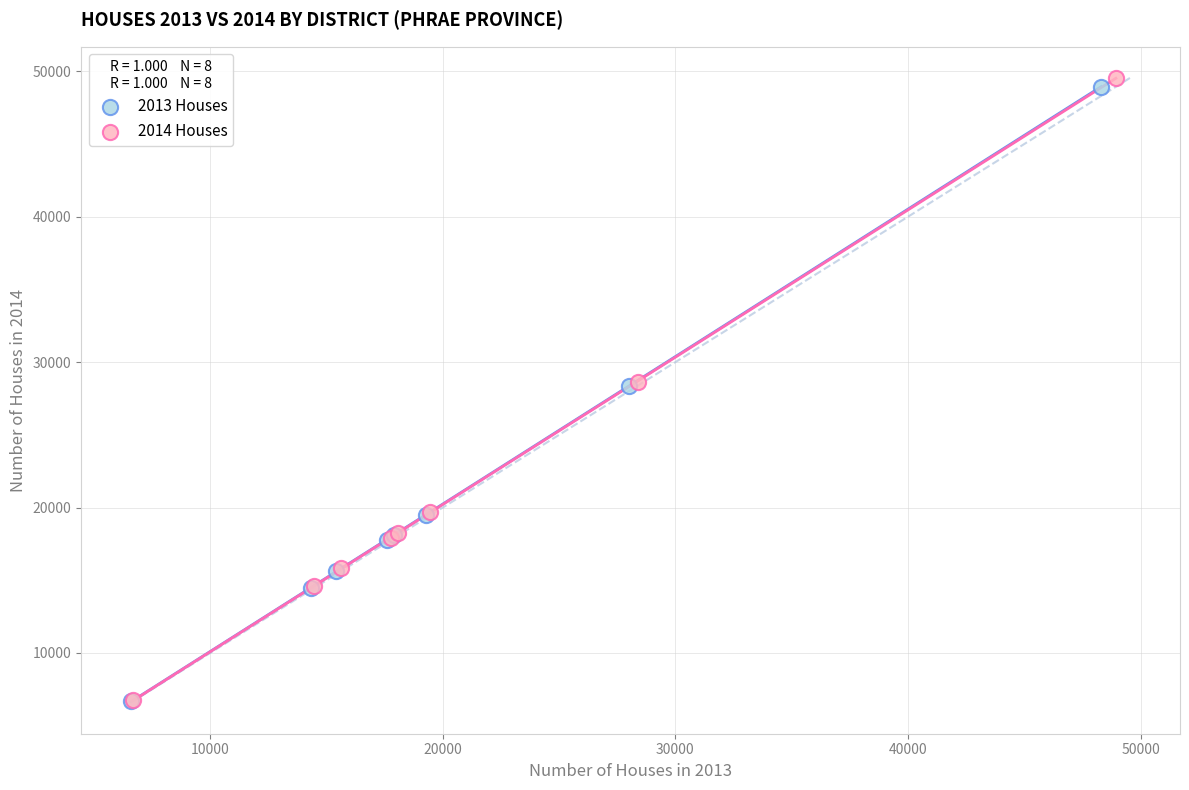

What are all the series names shown in the legend?

2013 Houses, 2014 Houses